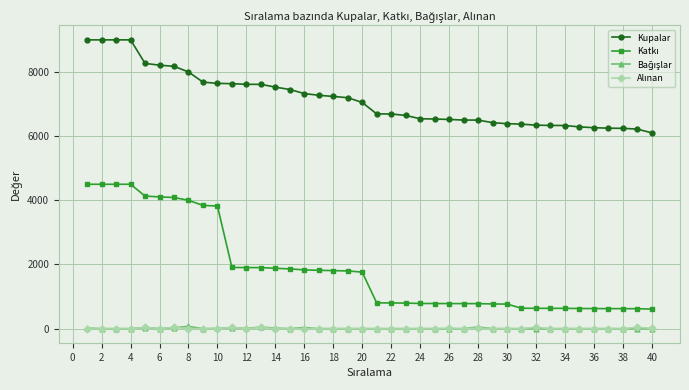

At how many categories does at least one series exceed 3487?

40